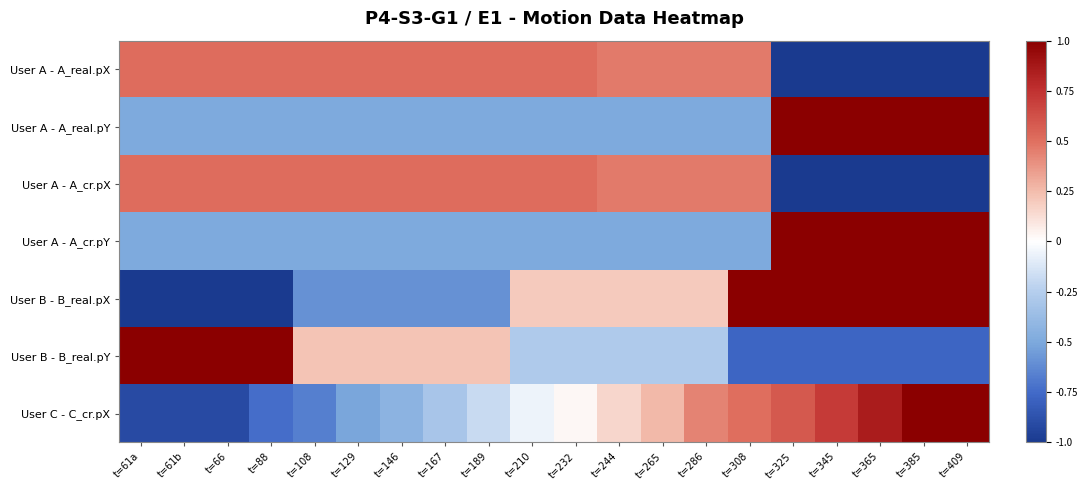

What is the minimum value shown in the chart?

-1.5